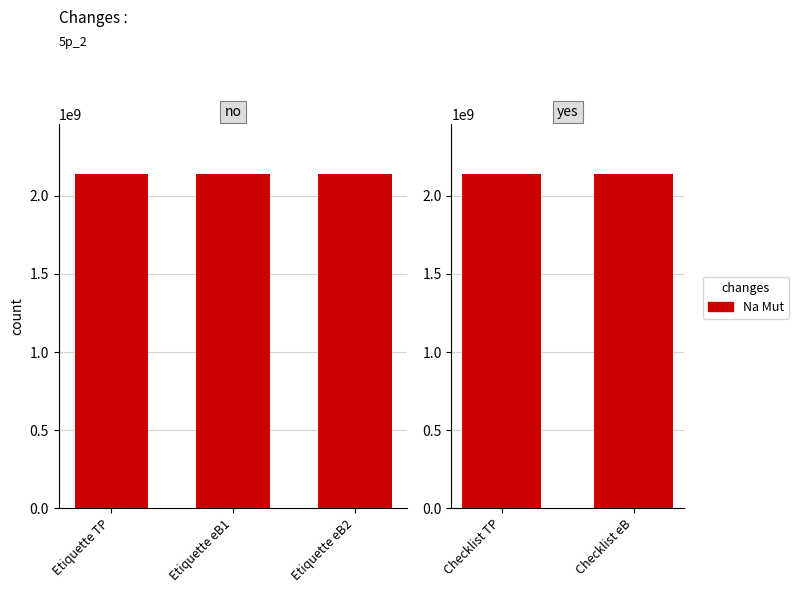

What is the value of the 5th bar from the left?

2137677199